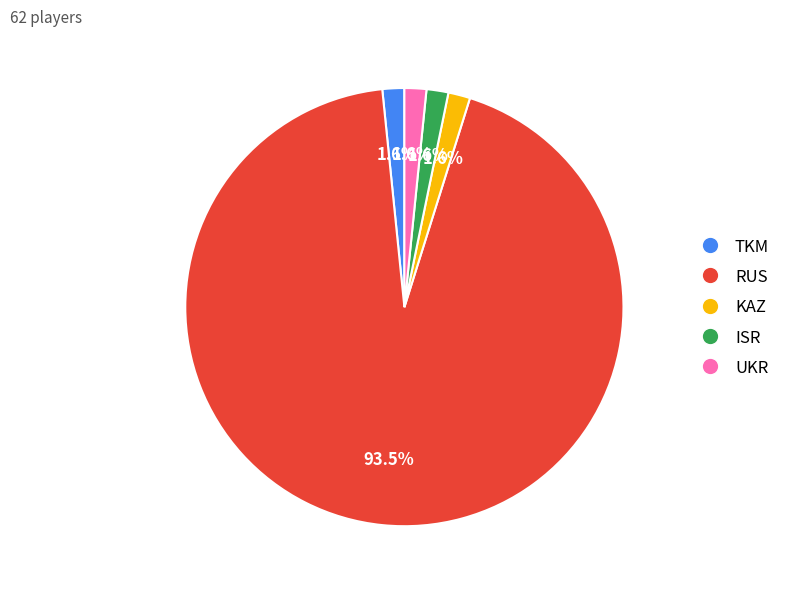

What is the majority slice?

RUS